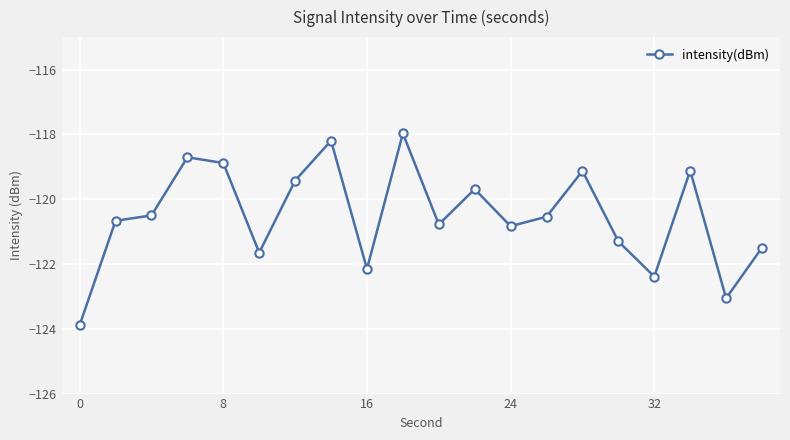

How many lines are shown in the chart?

1